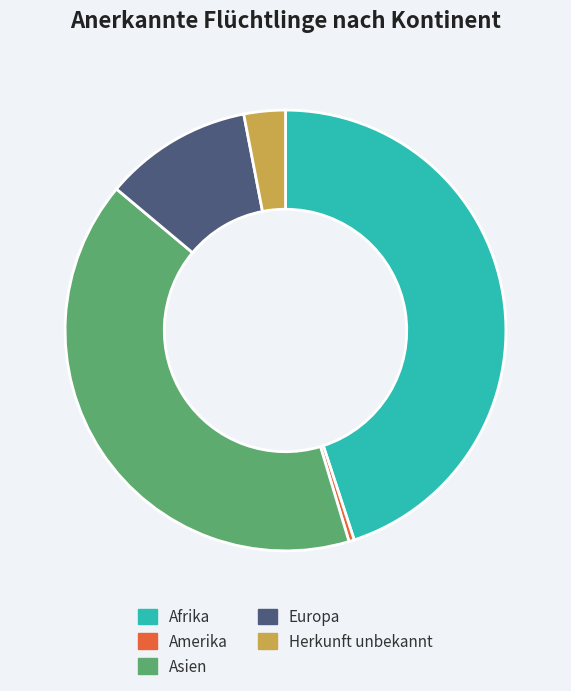

Which has a higher value, Amerika or Herkunft unbekannt?

Herkunft unbekannt